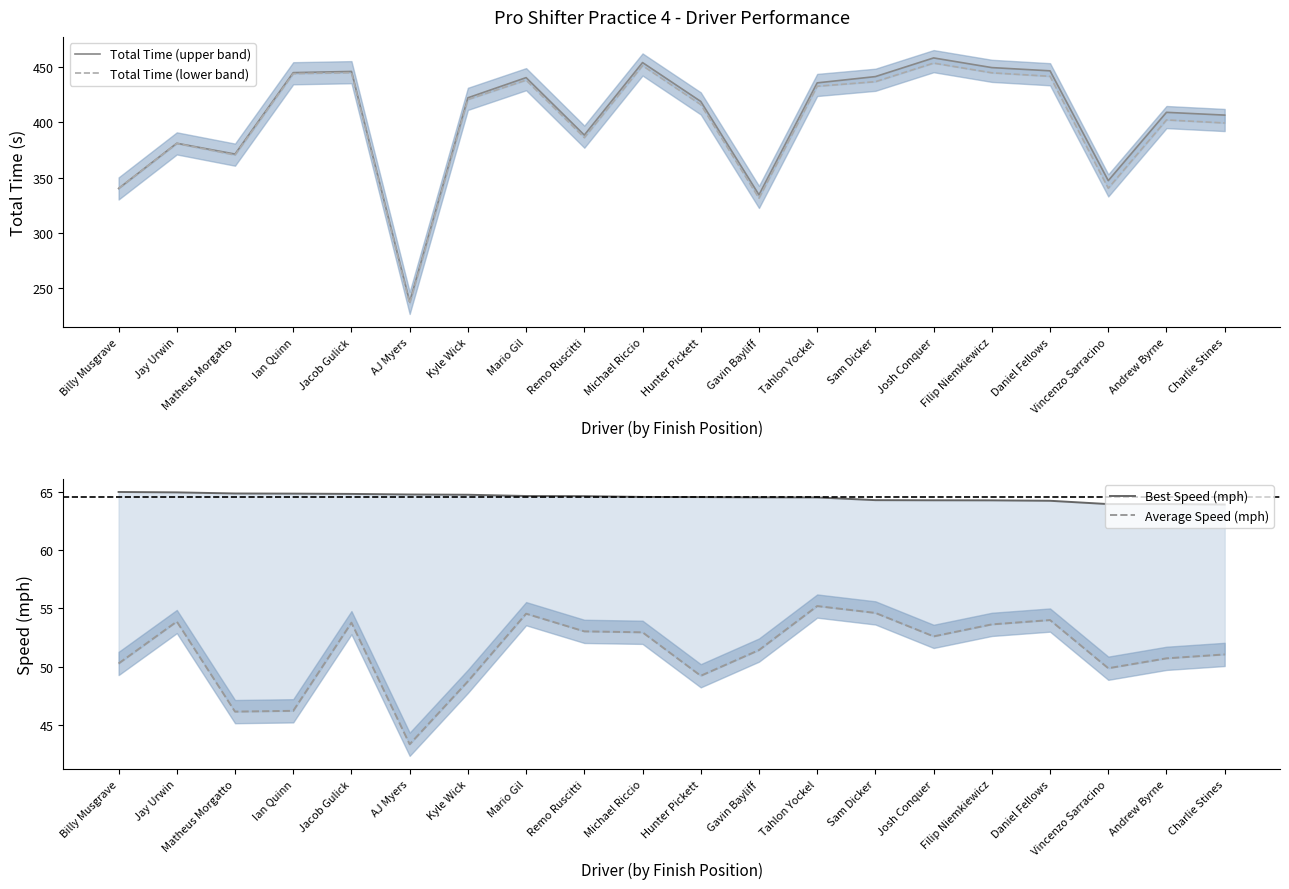

Which series has the widest spread of values?

Total Time (upper band)